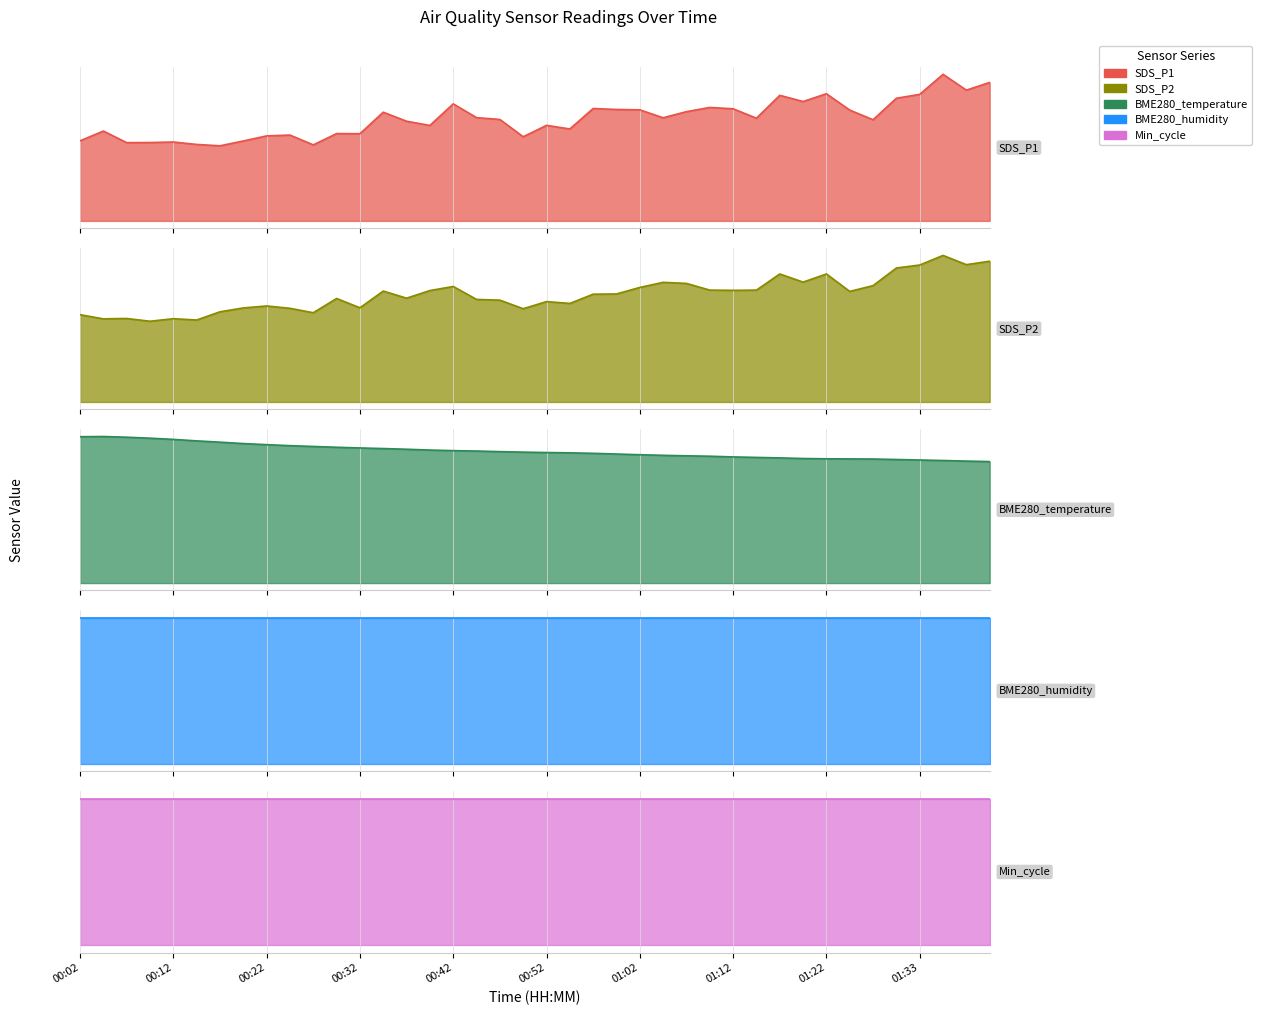

At which category does SDS_P1 reach its first local valley?

00:07